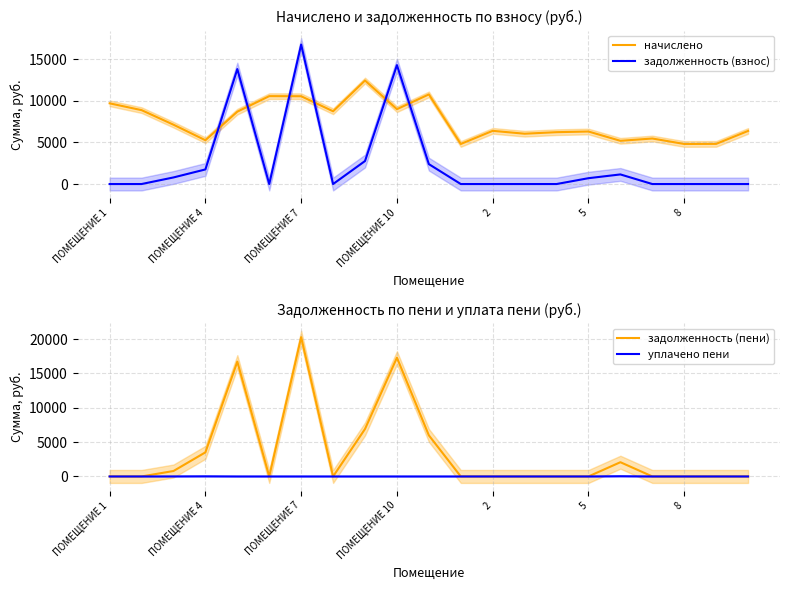

What is the difference between the maximum and minimum values in the начислено series?

7626.2